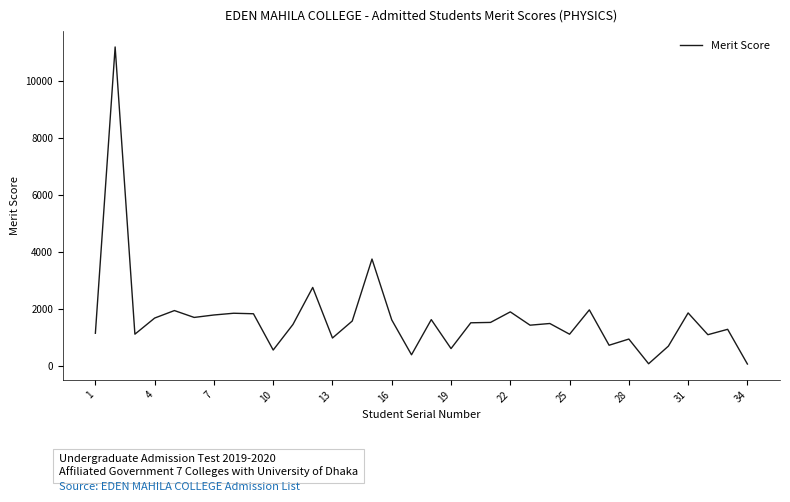

What is the maximum value shown in the chart?

11190